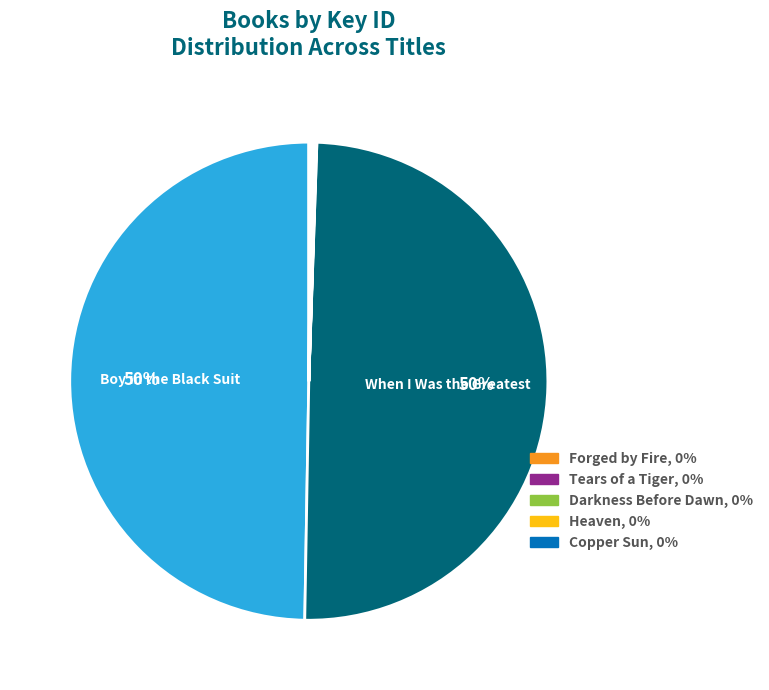

To the nearest percent, what is the difference between the largest and smallest slice percentages?

50%